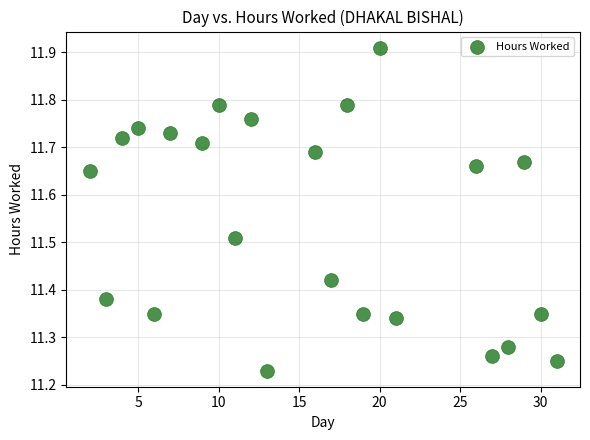

What is the range of Y values (max minus min)?

0.7